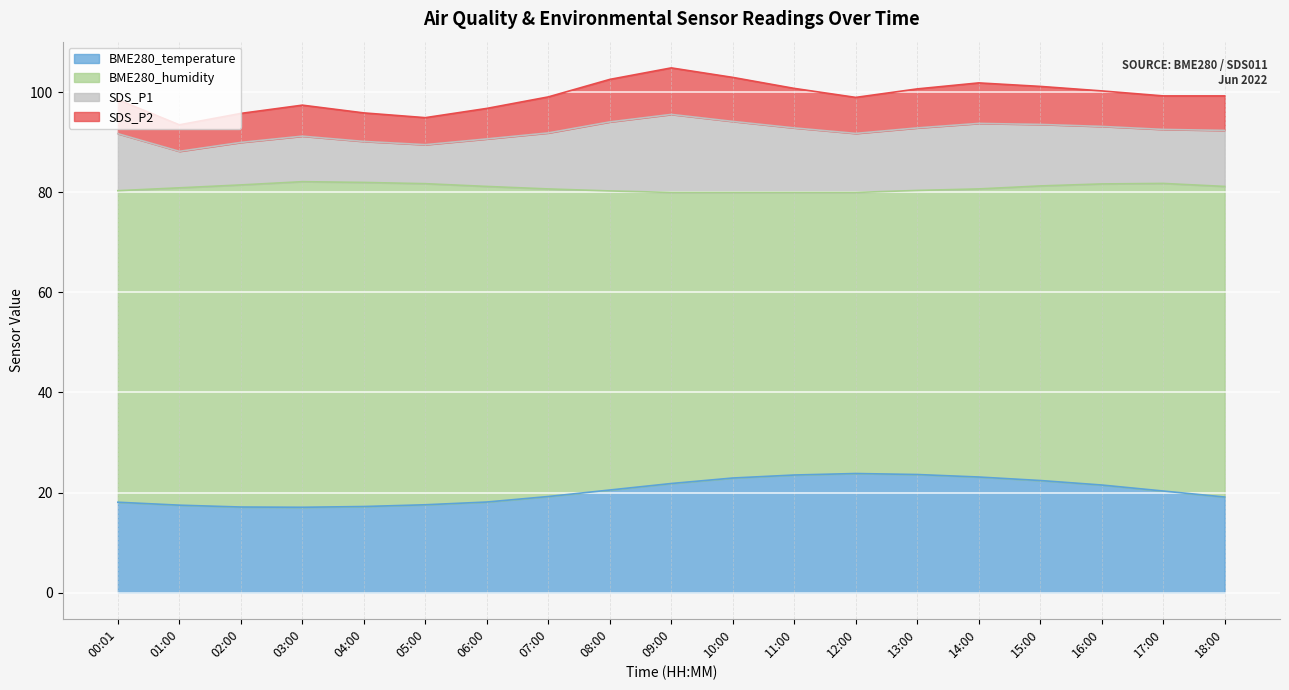

Between 03:00 and 11:00, which is larger?

11:00